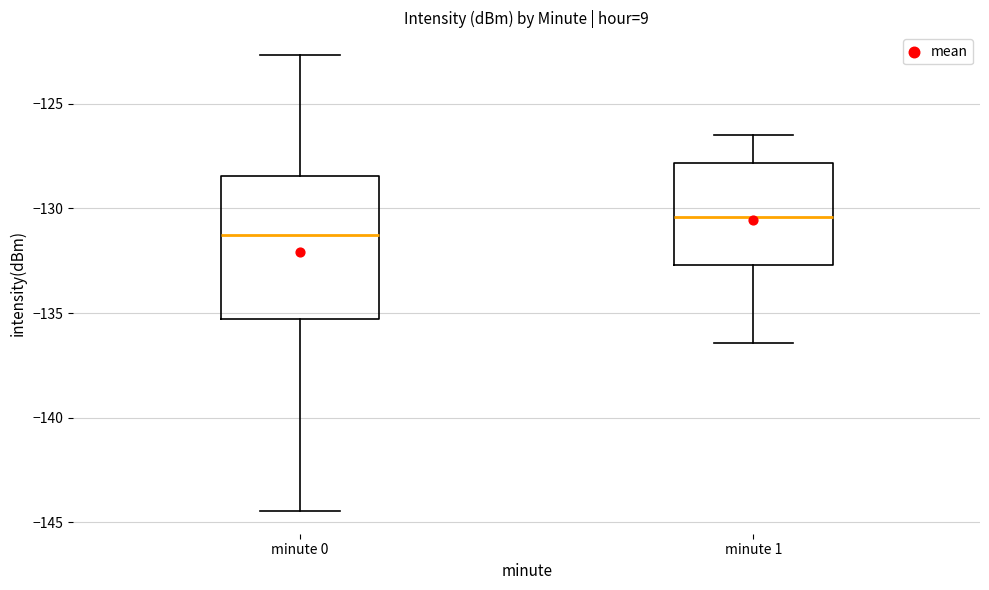

Reading left to right, transcribe this box plot: for each box, give where its median line is, the range the box spans, and where its two whiskers end, as read against the y-axis. The values are not printed on the chart, so give them approximately, as read against the axis.

minute 0: median -131.0, box -135.5 to -128.5, whiskers -144.5 to -122.5
minute 1: median -130.5, box -132.5 to -128.0, whiskers -136.5 to -126.5